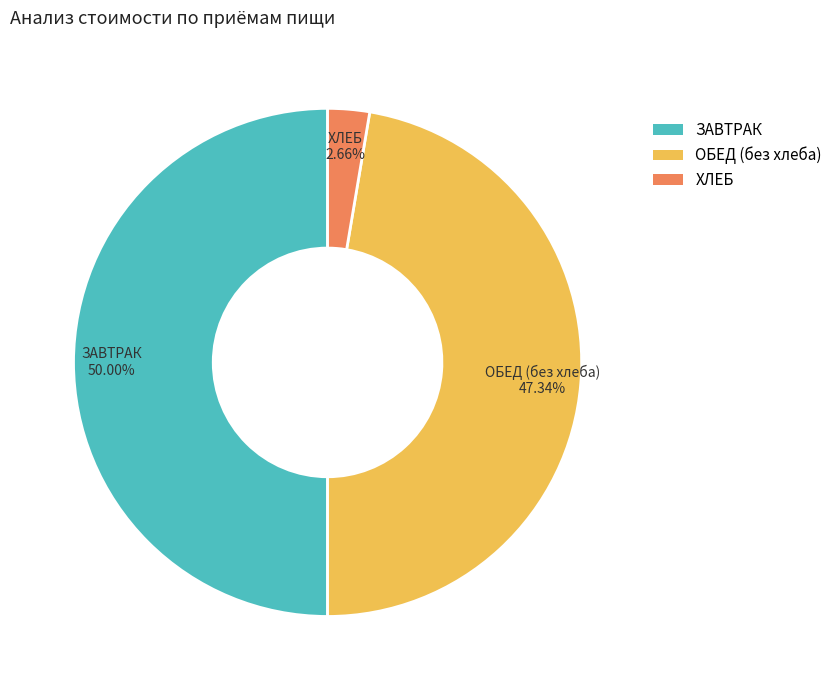

To the nearest percent, what is the difference between the largest and smallest slice percentages?

47%